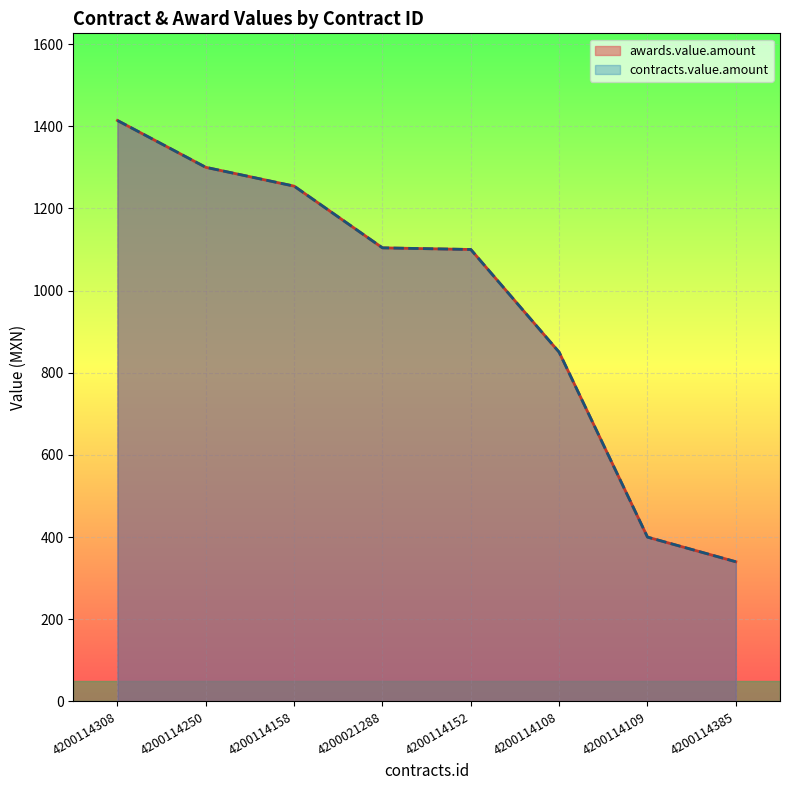

Reading left to right, what are all the values shown in this chart?

awards.value.amount: 1414.0	1300.0	1254.2	1104.0	1100.0	850.0	400.0	340.0
contracts.value.amount: 1414.0	1300.0	1254.2	1104.0	1100.0	850.0	400.0	340.0